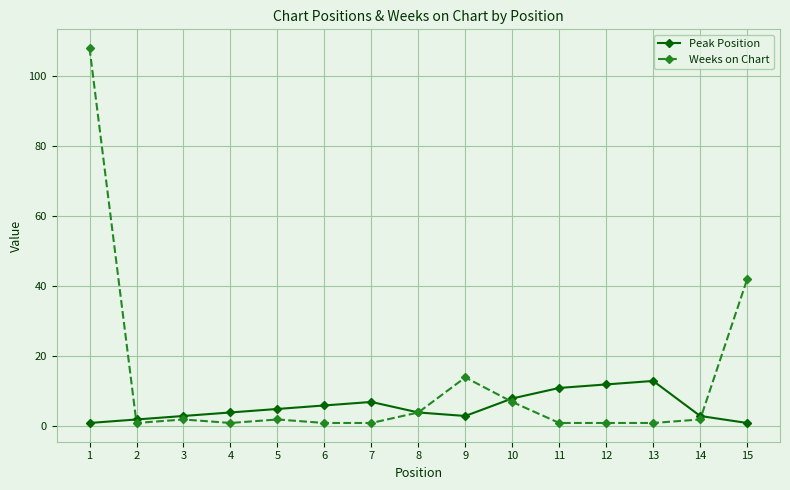

Which category has the highest value in the Weeks on Chart series?

1